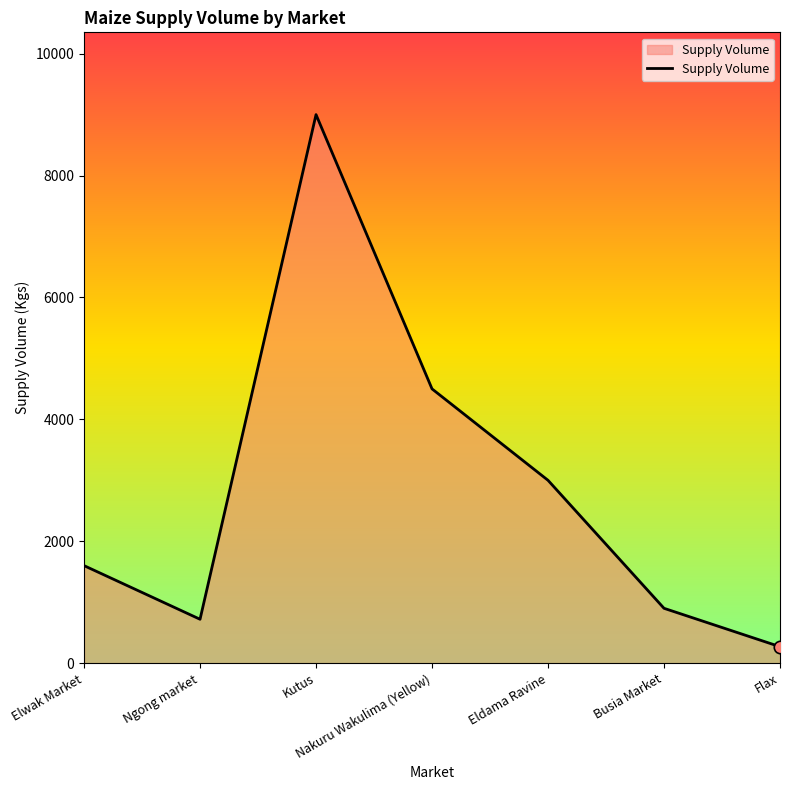

Between Nakuru Wakulima (Yellow) and Kutus, which is larger?

Kutus